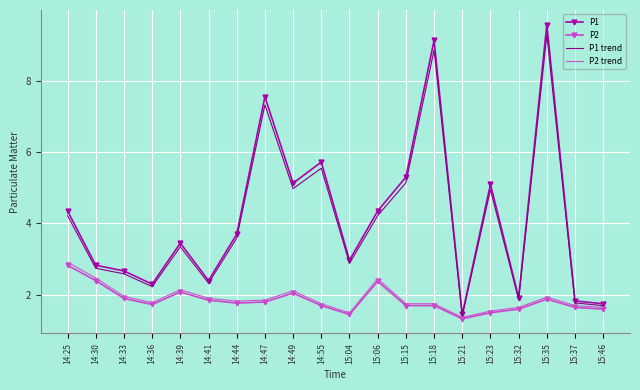

What position from the left is 15:37?

19